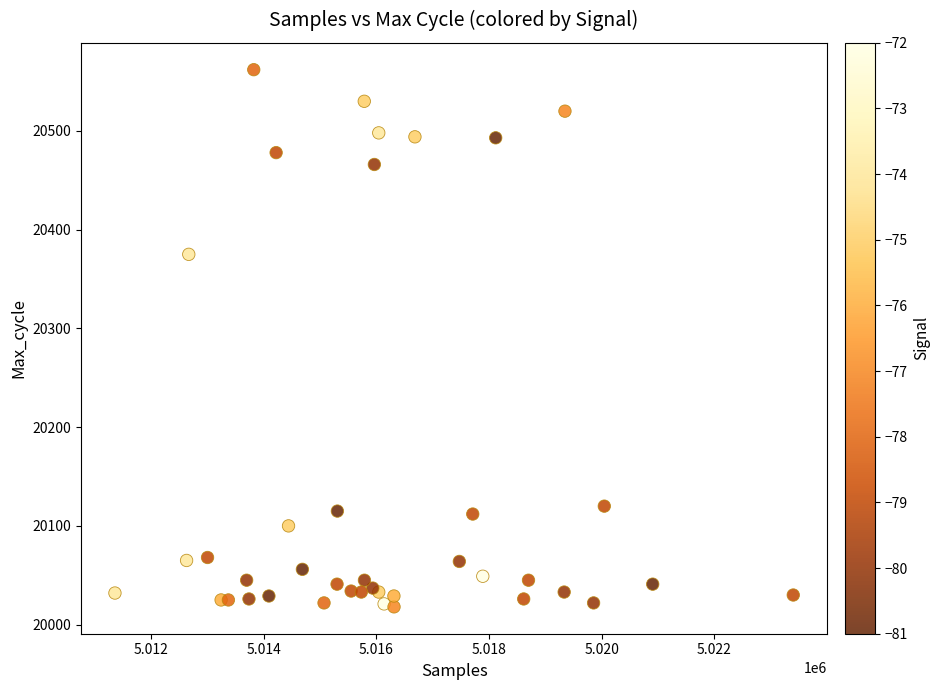

What Y value in the scatter plot is closest to 20290?

20375